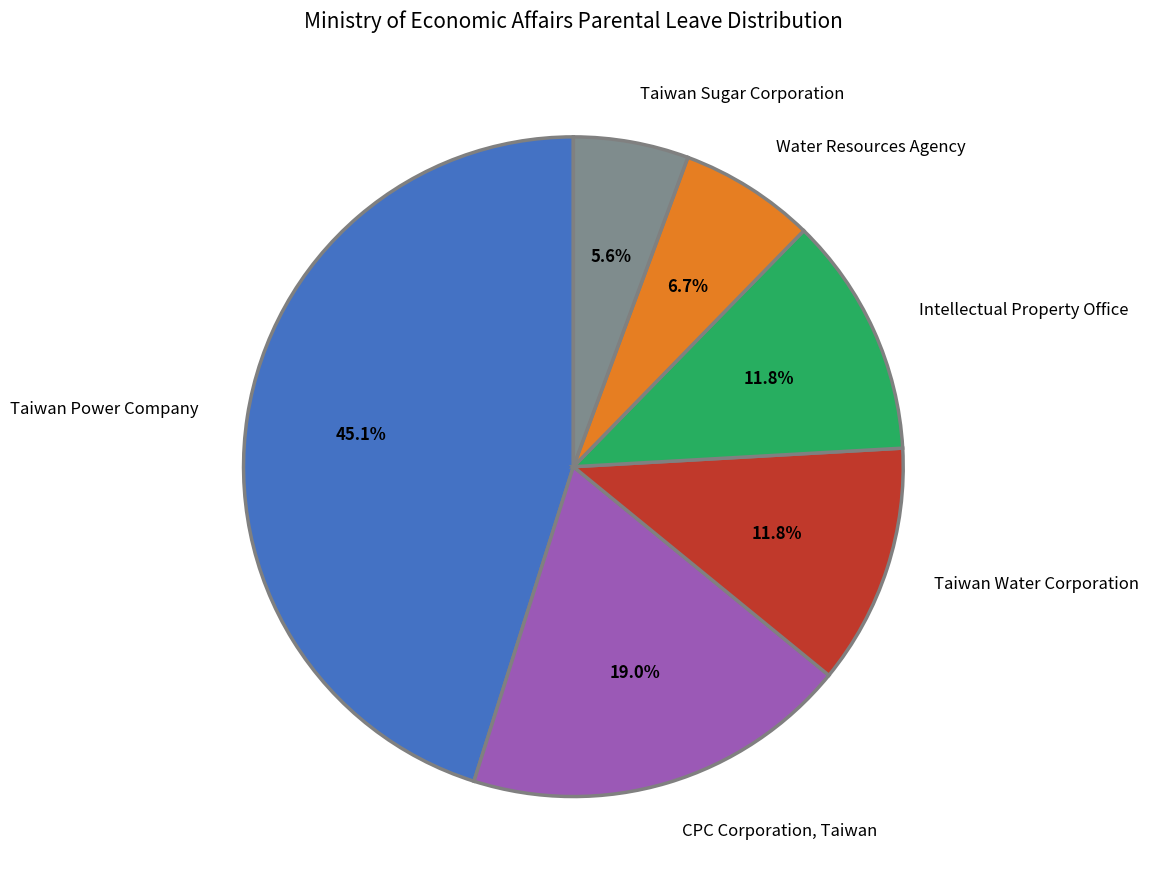

What is the largest slice in the pie chart?

Taiwan Power Company